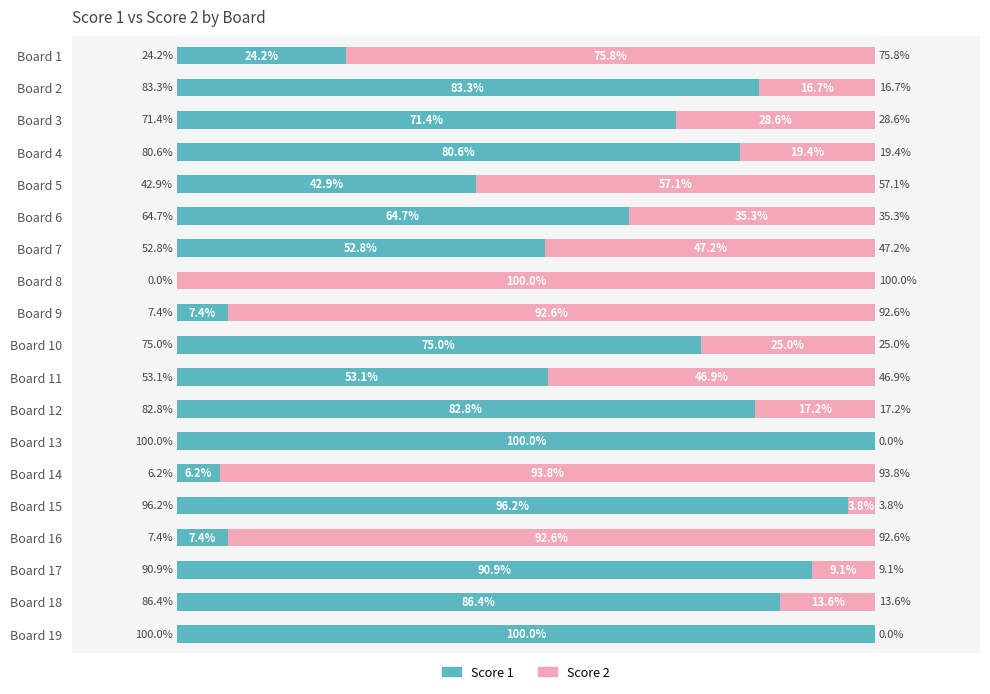

Where is Score 1 nearest to the value 50?

Board 7